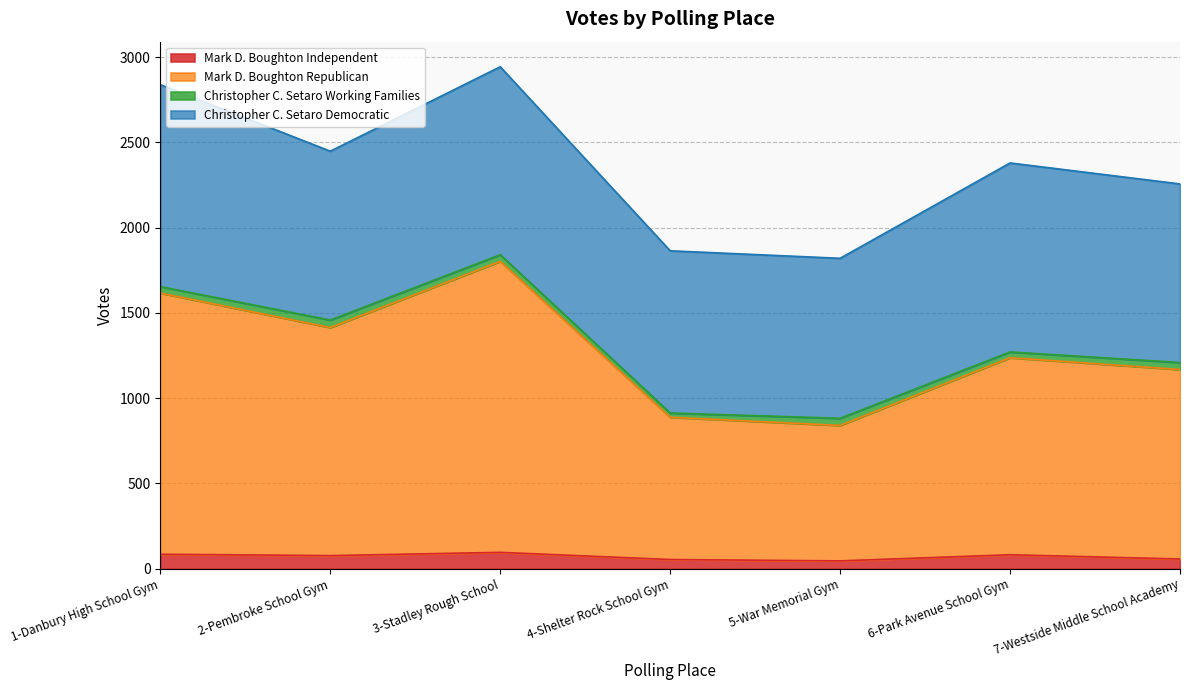

Between 2-Pembroke School Gym and 4-Shelter Rock School Gym, which is larger?

2-Pembroke School Gym